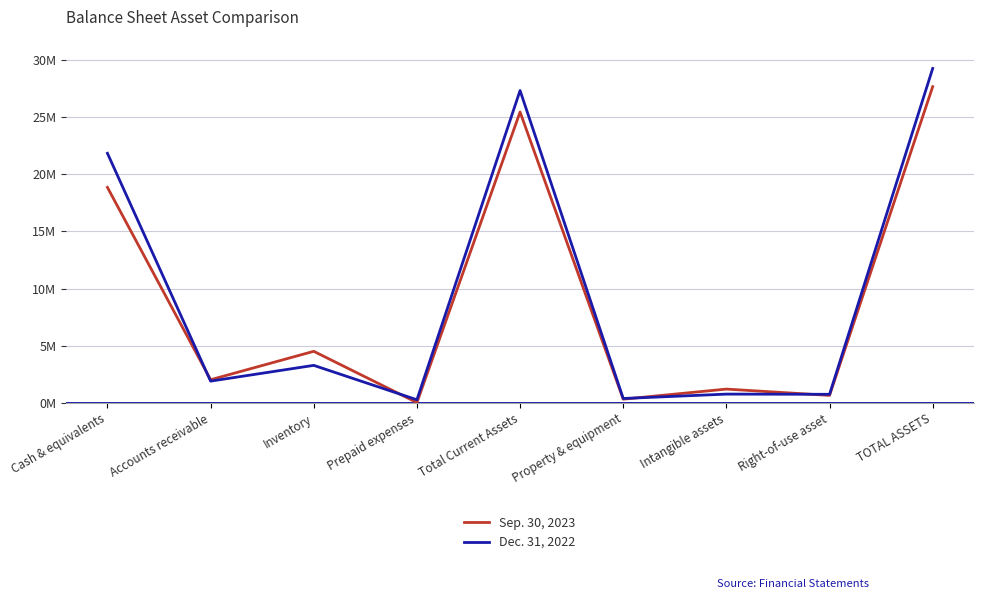

Between Inventory and Right-of-use asset, which series saw the biggest shift?

Sep. 30, 2023